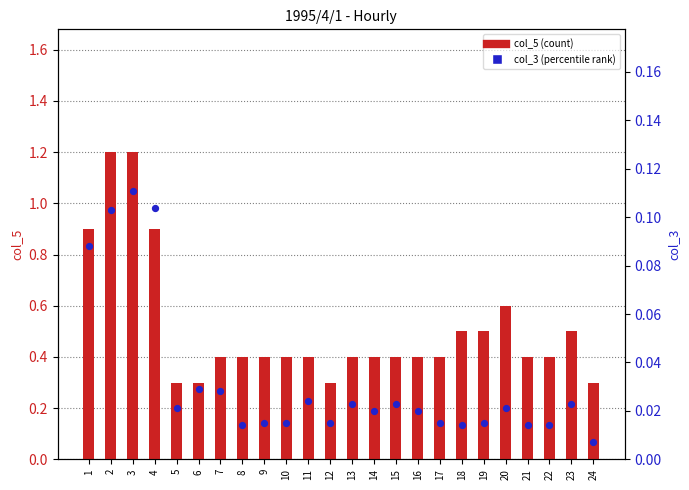

At how many categories does at least one series exceed 0?

24